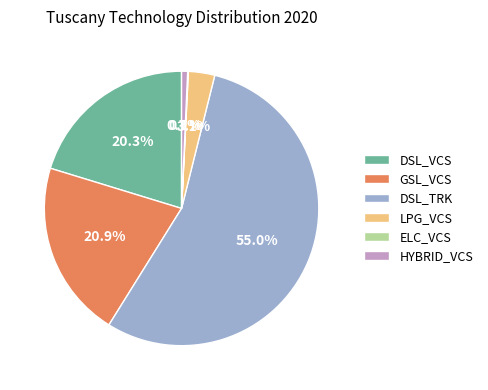

Which category has the biggest portion of the pie?

DSL_TRK